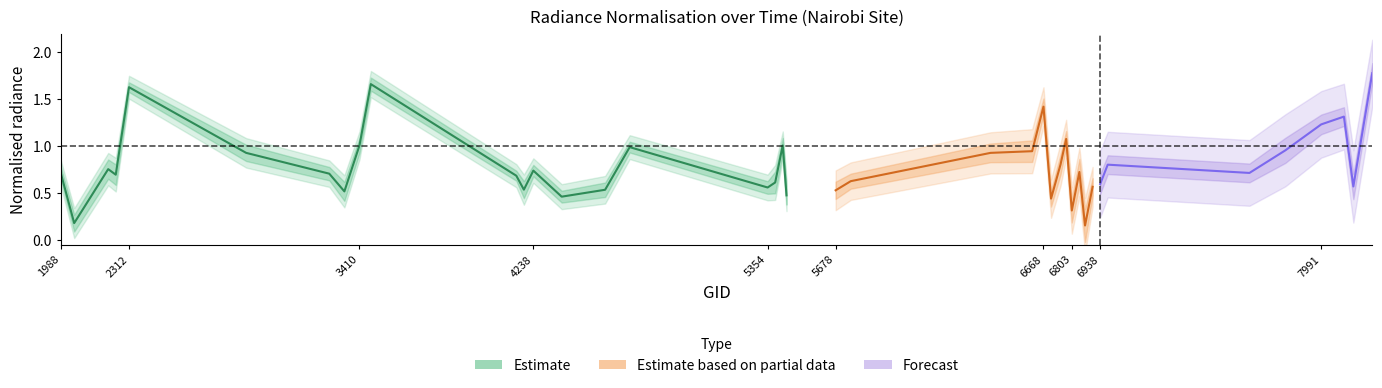

Is this an area chart (filled region under the line)?

No